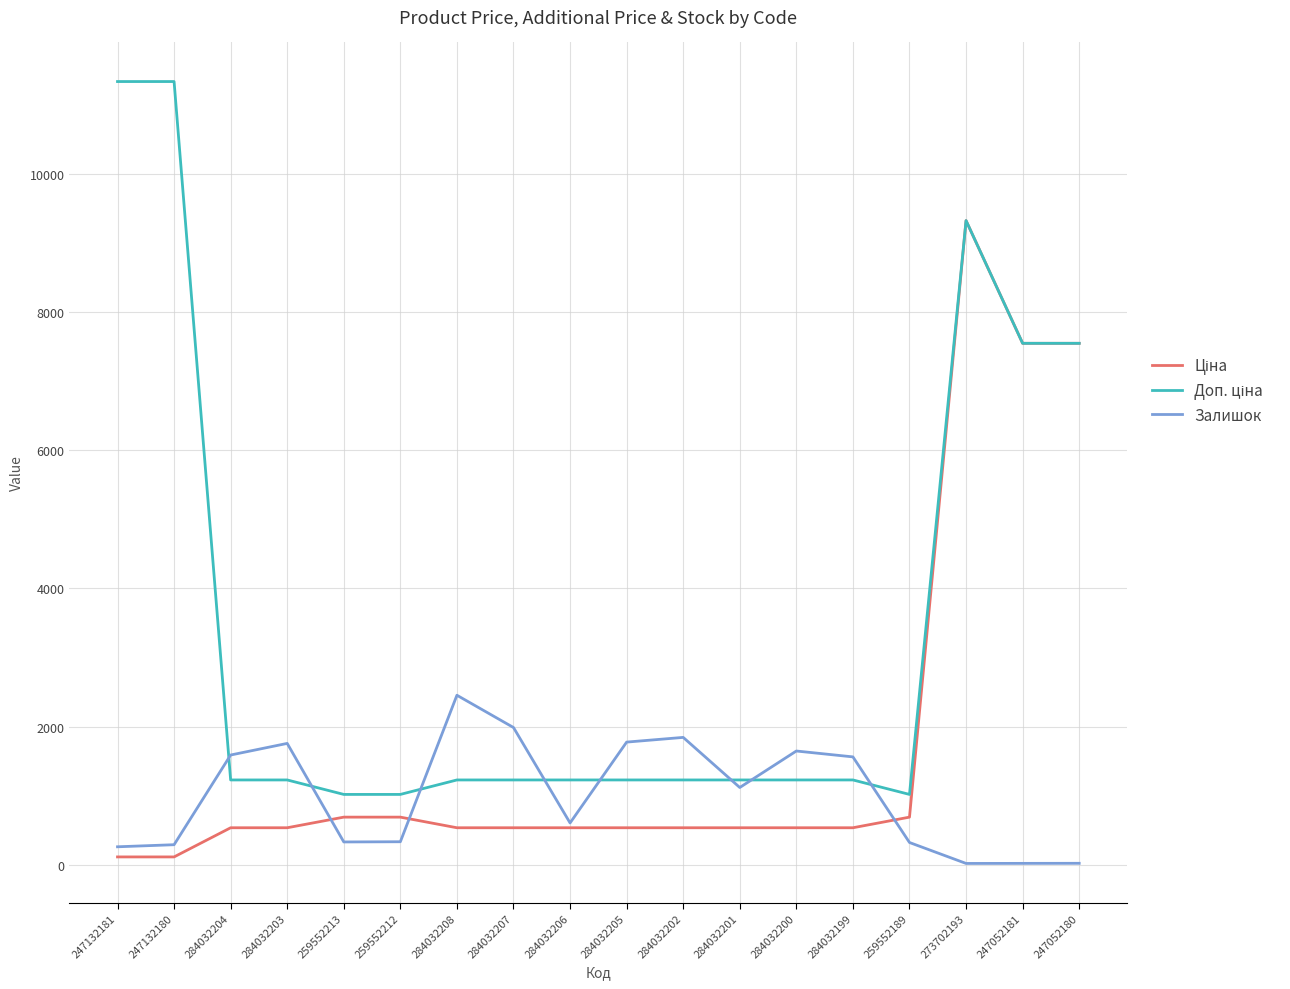

What is the maximum value shown in the chart?

11334.0